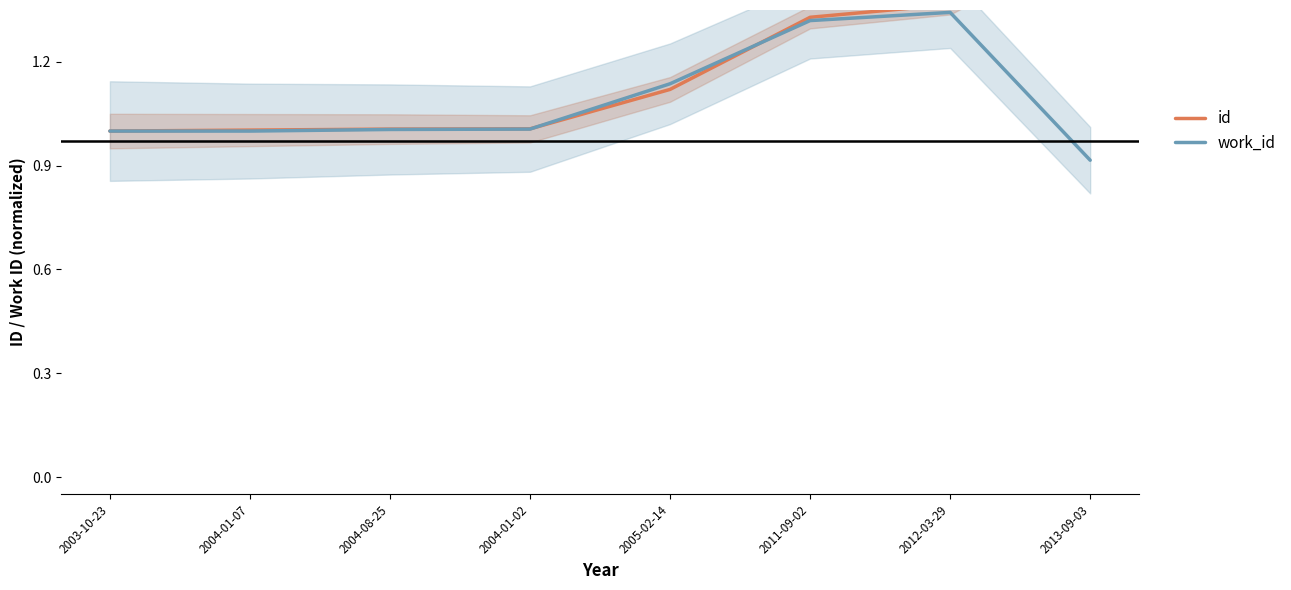

What is the label of the 4th point from the right?

2005-02-14